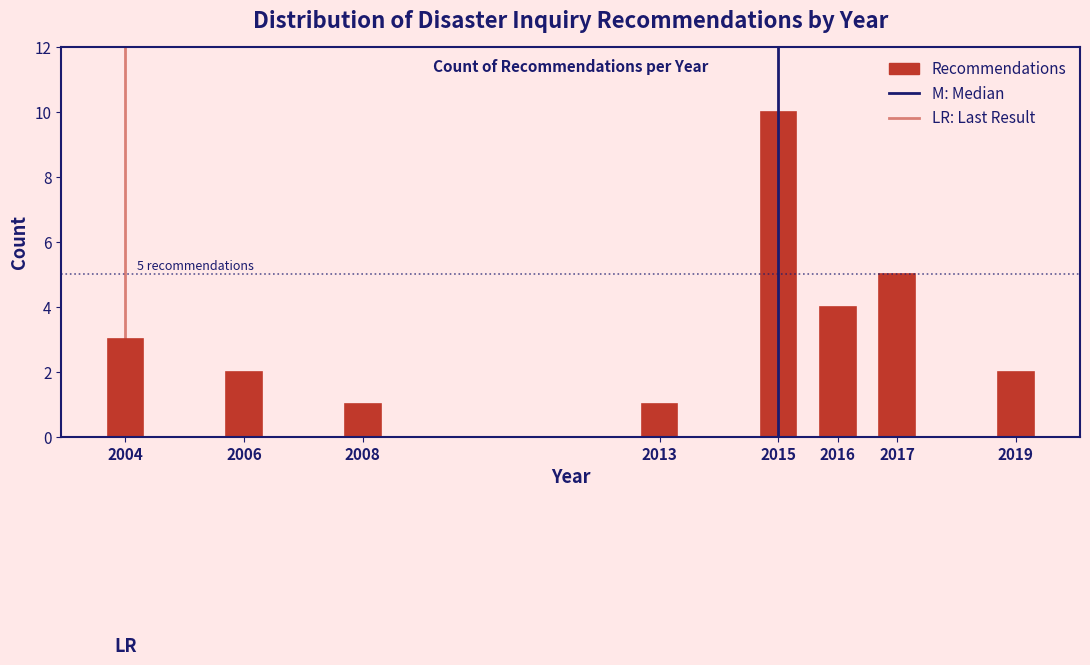

Reading left to right, extract all data points from this chart.

2004=3	2006=2	2008=1	2013=1	2015=10	2016=4	2017=5	2019=2